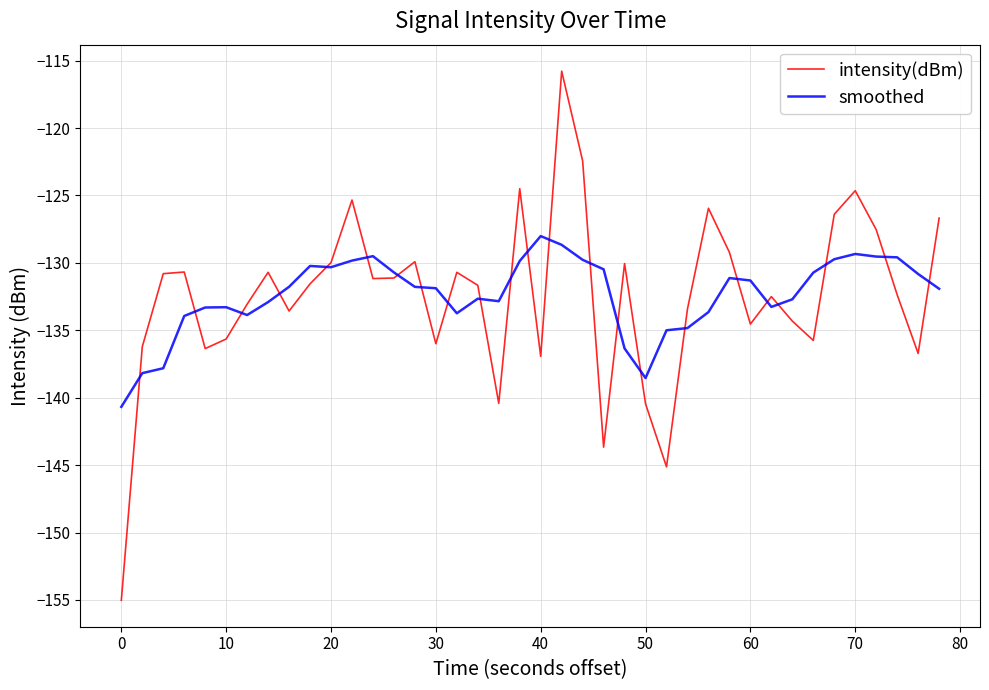

What is the highest value of the intensity(dBm) series?

-115.8